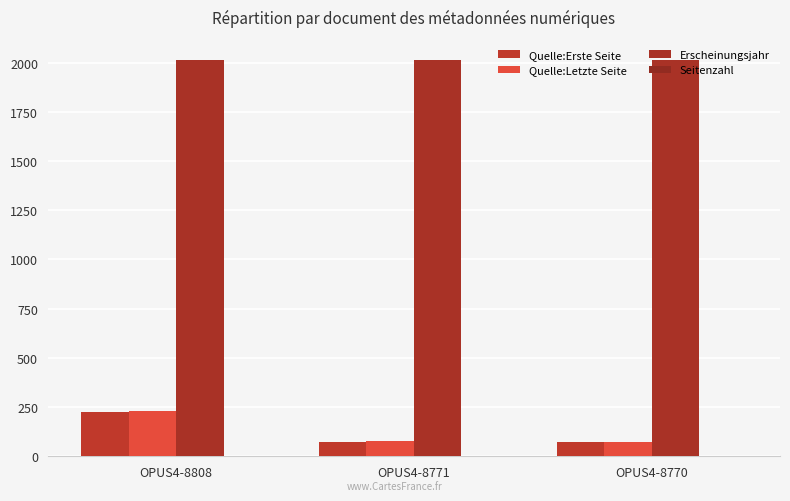

At which label does Quelle:Erste Seite first exceed 75?

OPUS4-8808